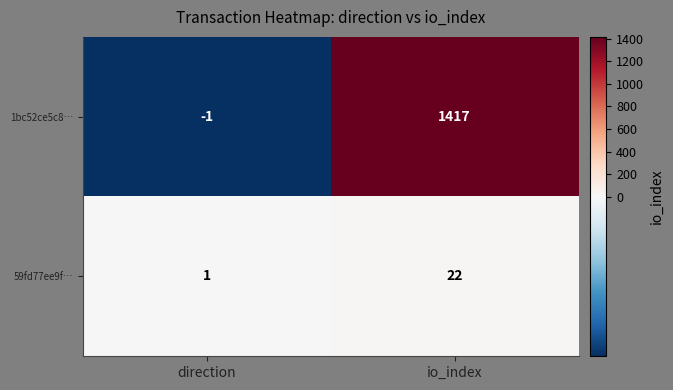

What is the minimum value shown in the chart?

-1